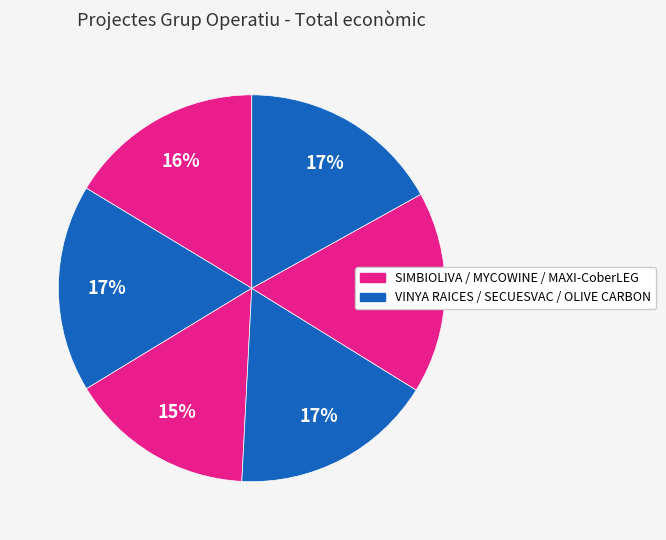

How many slices are in this pie chart?

6